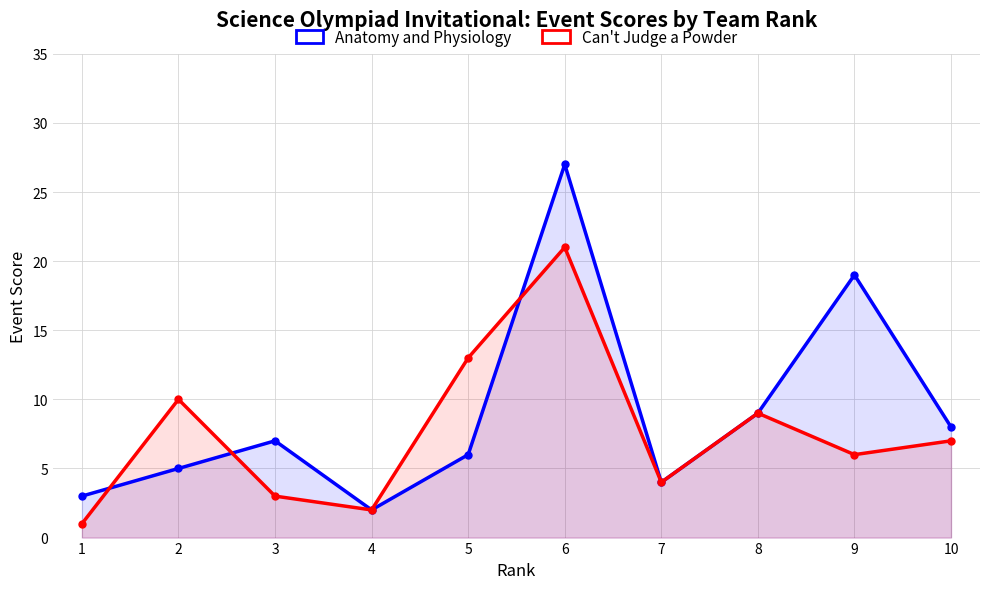

Where is the first local minimum for Can't Judge a Powder?

4